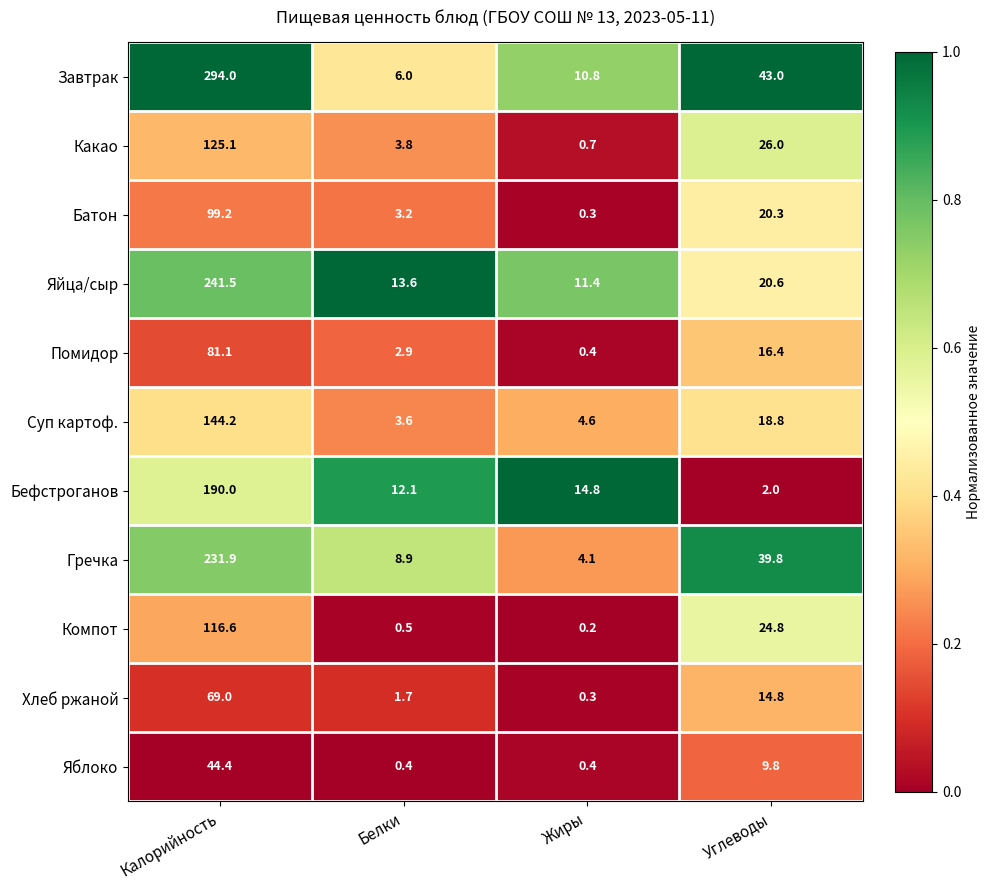

At which category is the sum across all series the highest?

Калорийность